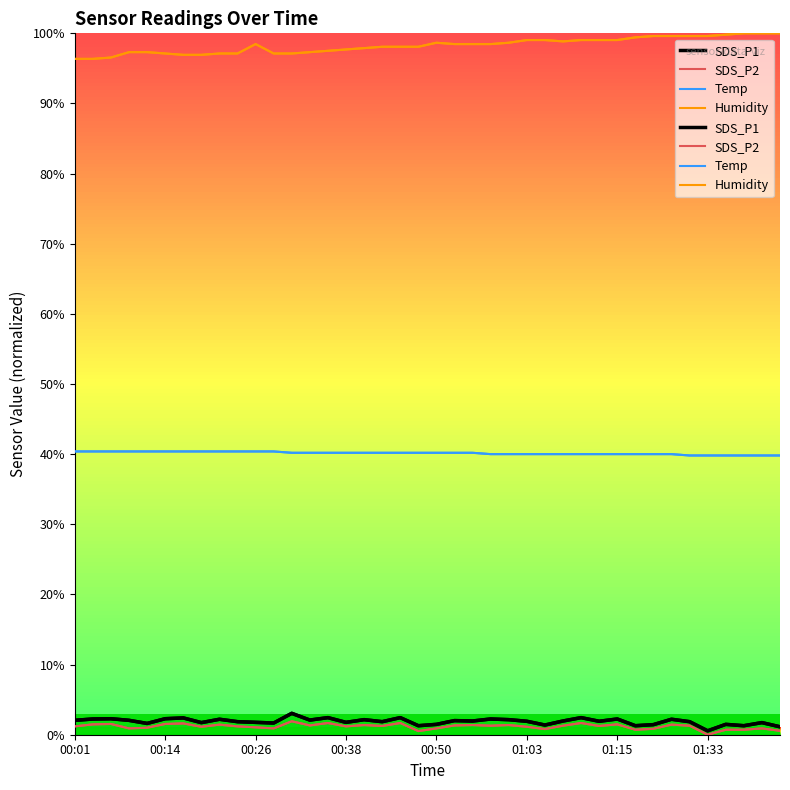

At which category does SDS_P1 reach its first local peak?

00:06